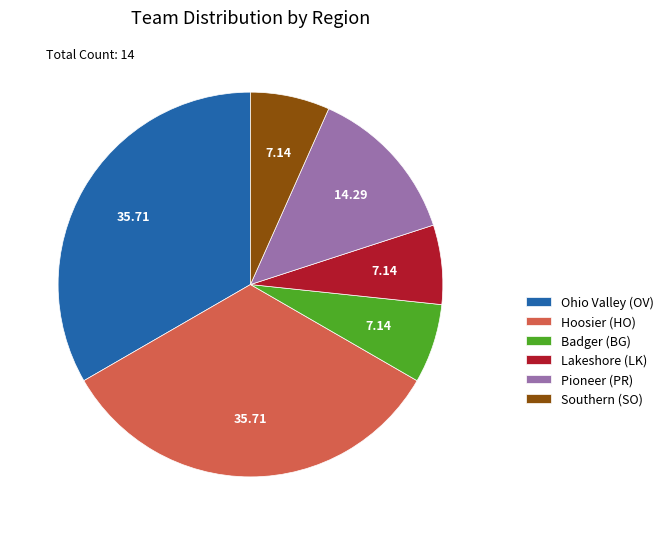

Combined, do Badger (BG) and Pioneer (PR) account for over 50%?

No